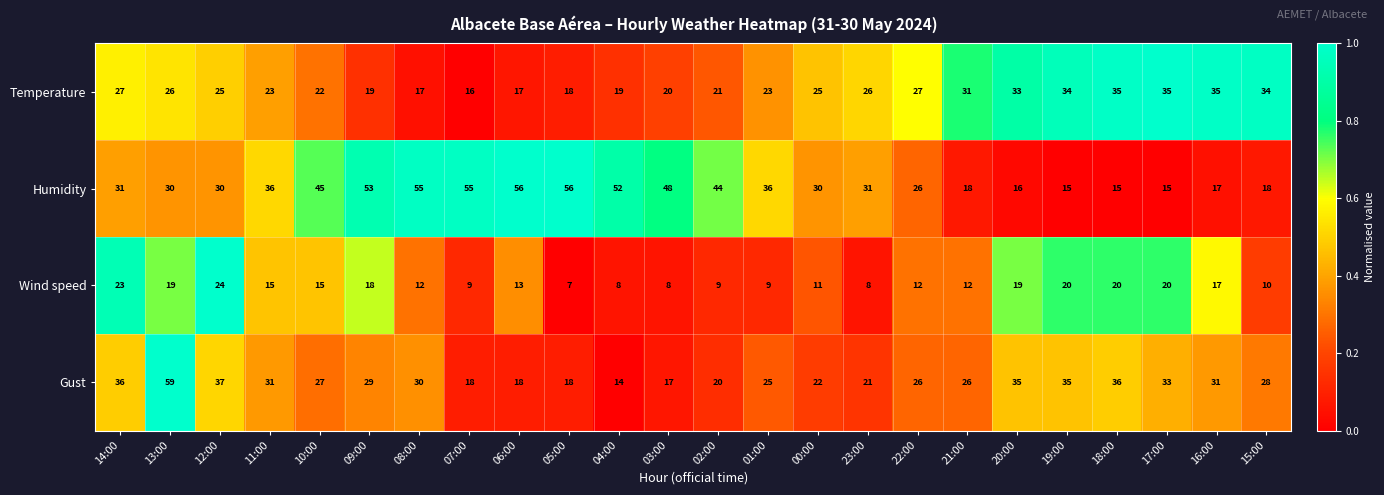

What is the approximate value of Humidity at 17:00, to the nearest 5?

15